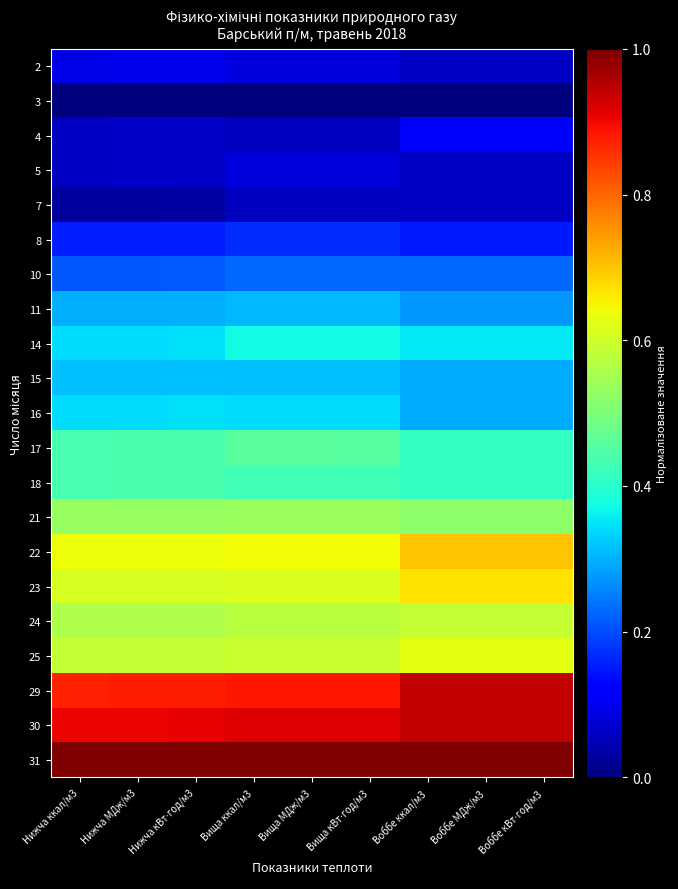

Which category has the highest value across all series?

Нижча ккал/м3